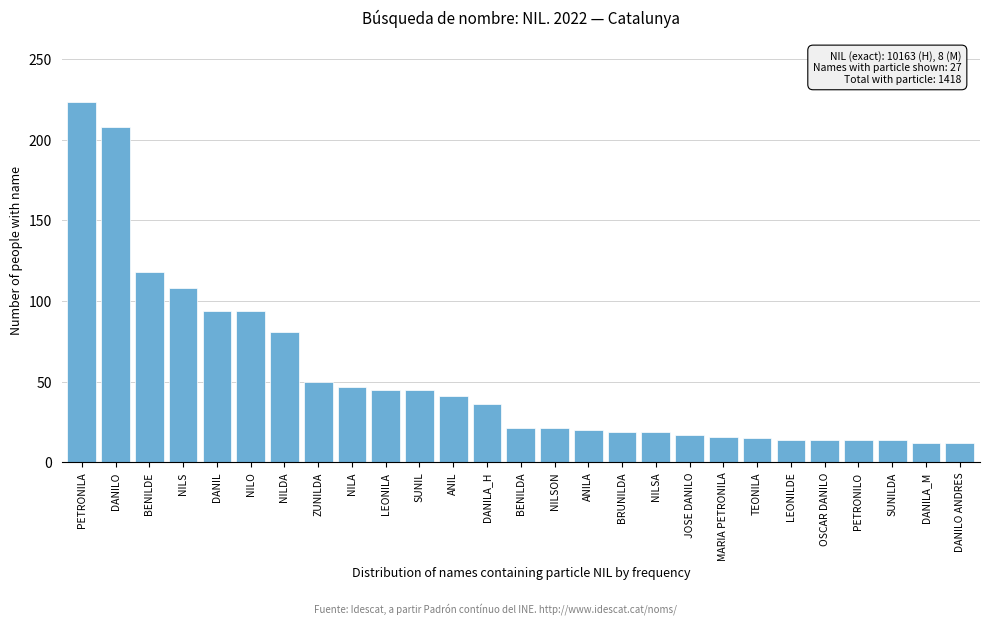

What is the difference between the values at LEONILA and PETRONILA?

178